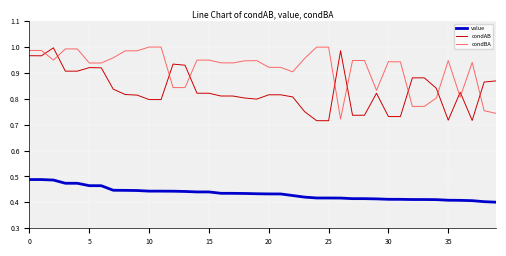

True or false: condBA and value intersect in this chart.

False